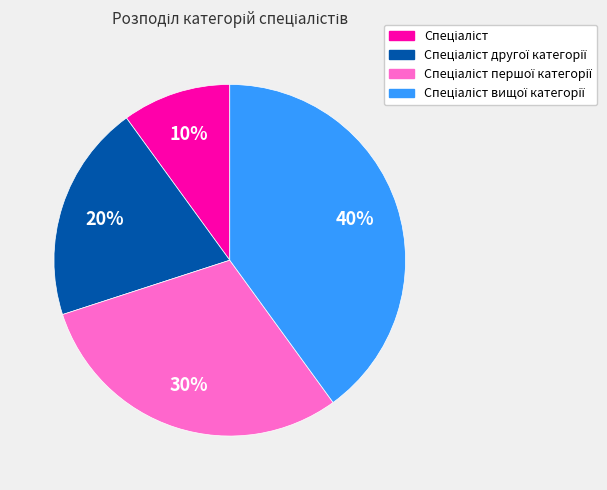

To the nearest percent, what is the average slice percentage?

25%